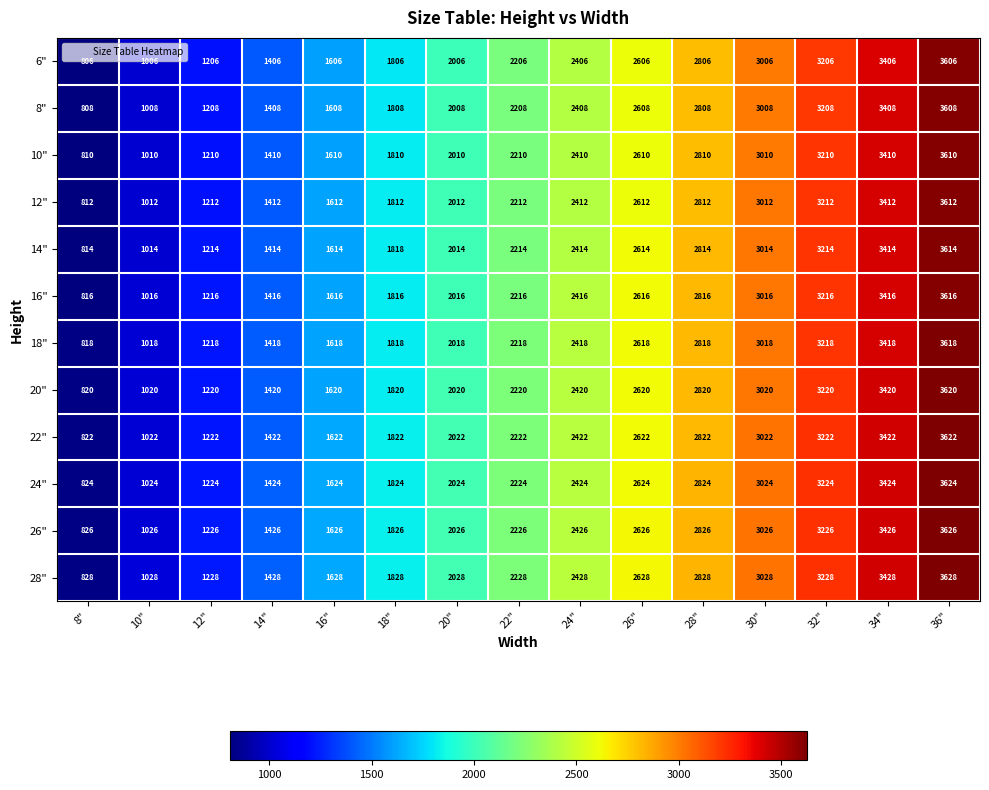

Count the number of categories in the chart.

15